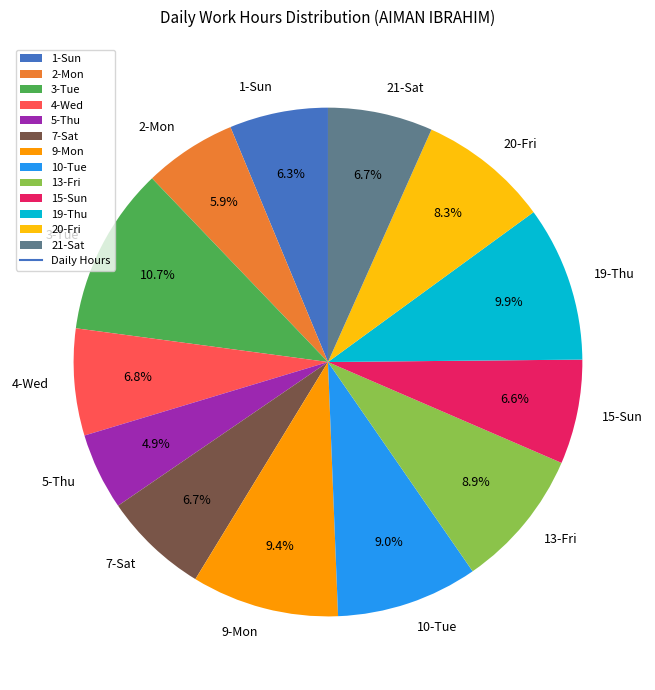

How many slices are in this pie chart?

13